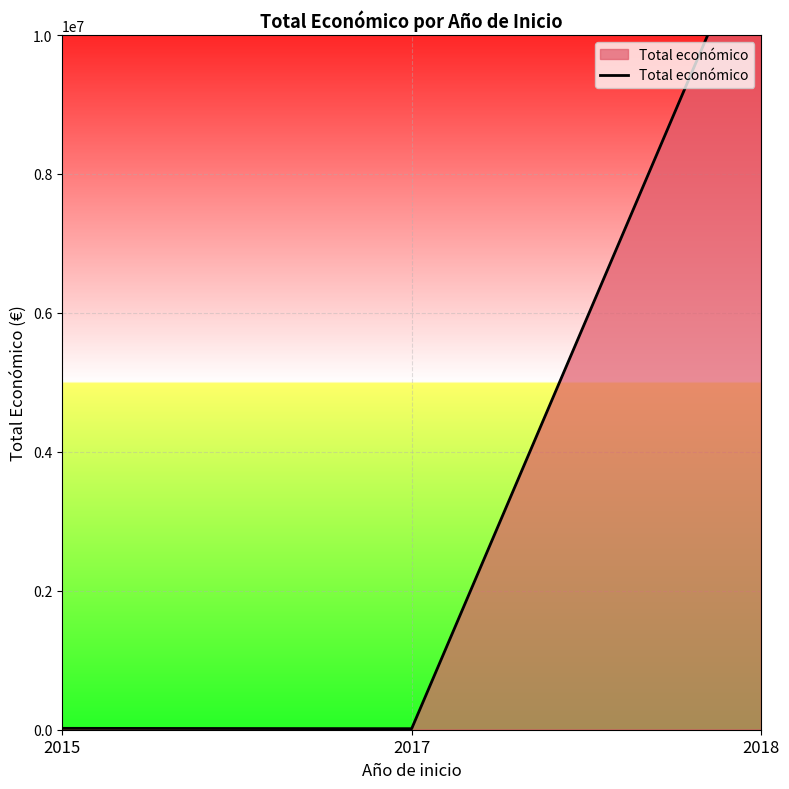

Where is the data nearest to the value 5911640?

2015